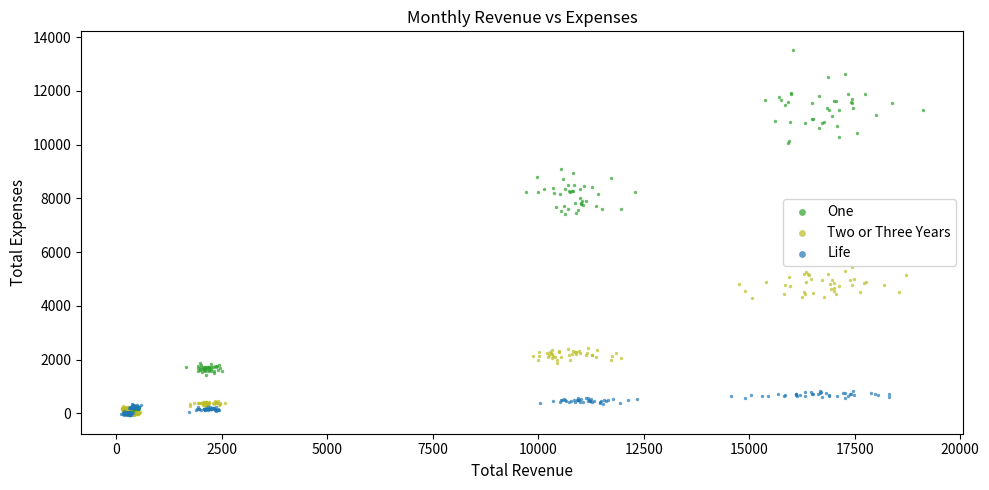

Which series has the widest spread of Y values?

One